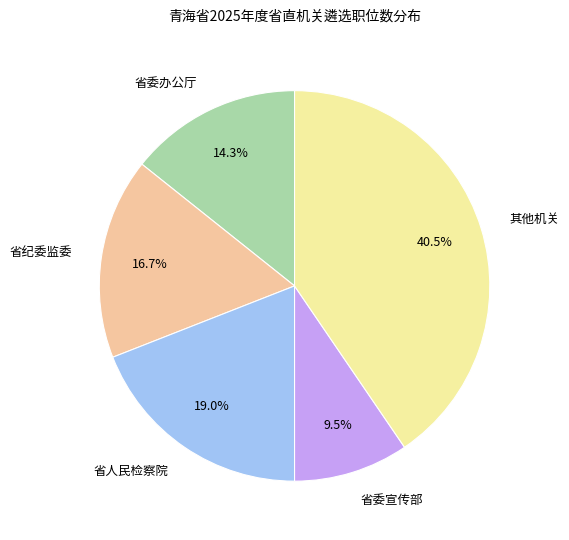

How much of the chart is everything except 省纪委监委?

83.3%